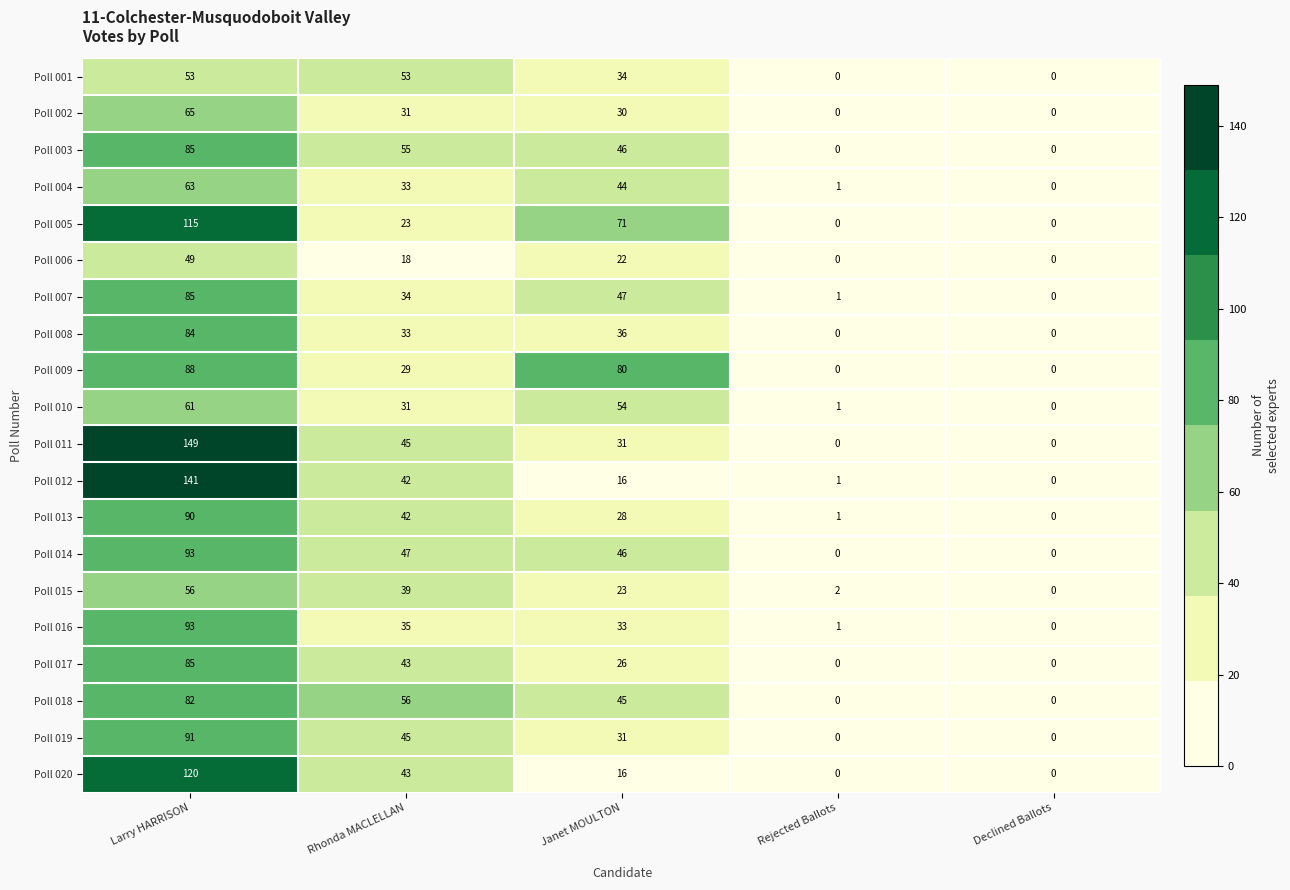

What is the greatest value displayed?

149